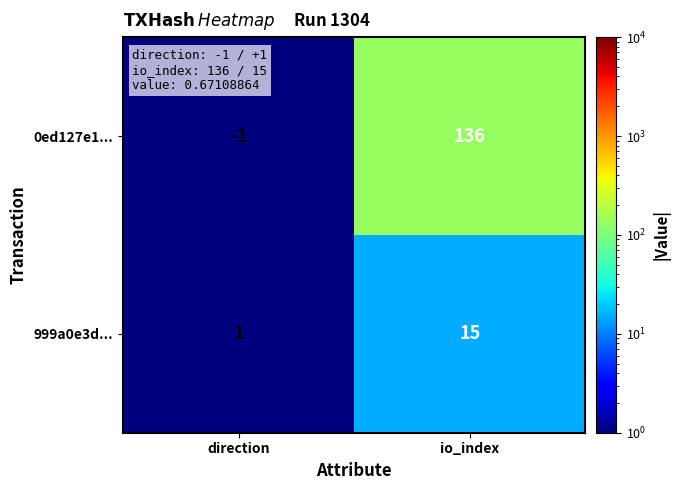

At which category is the sum across all series the highest?

io_index